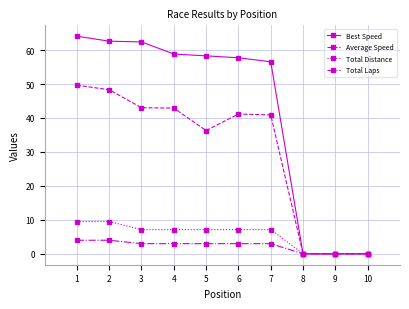

How many series are shown in this chart?

4